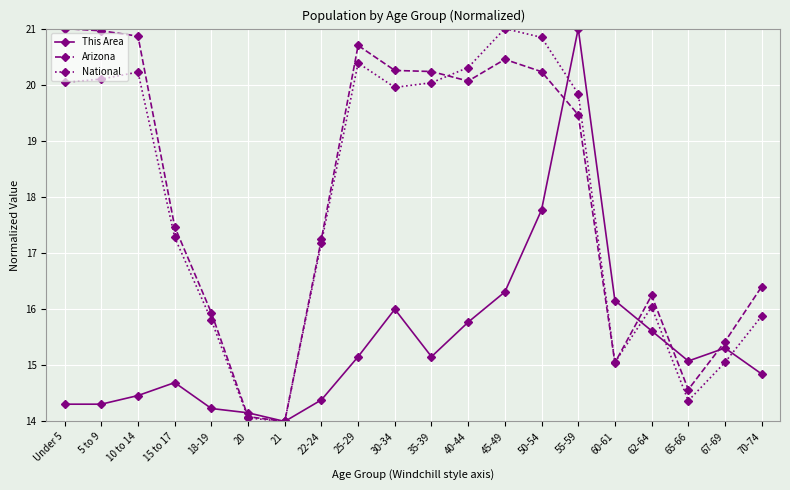

What is the greatest value displayed?

21.0